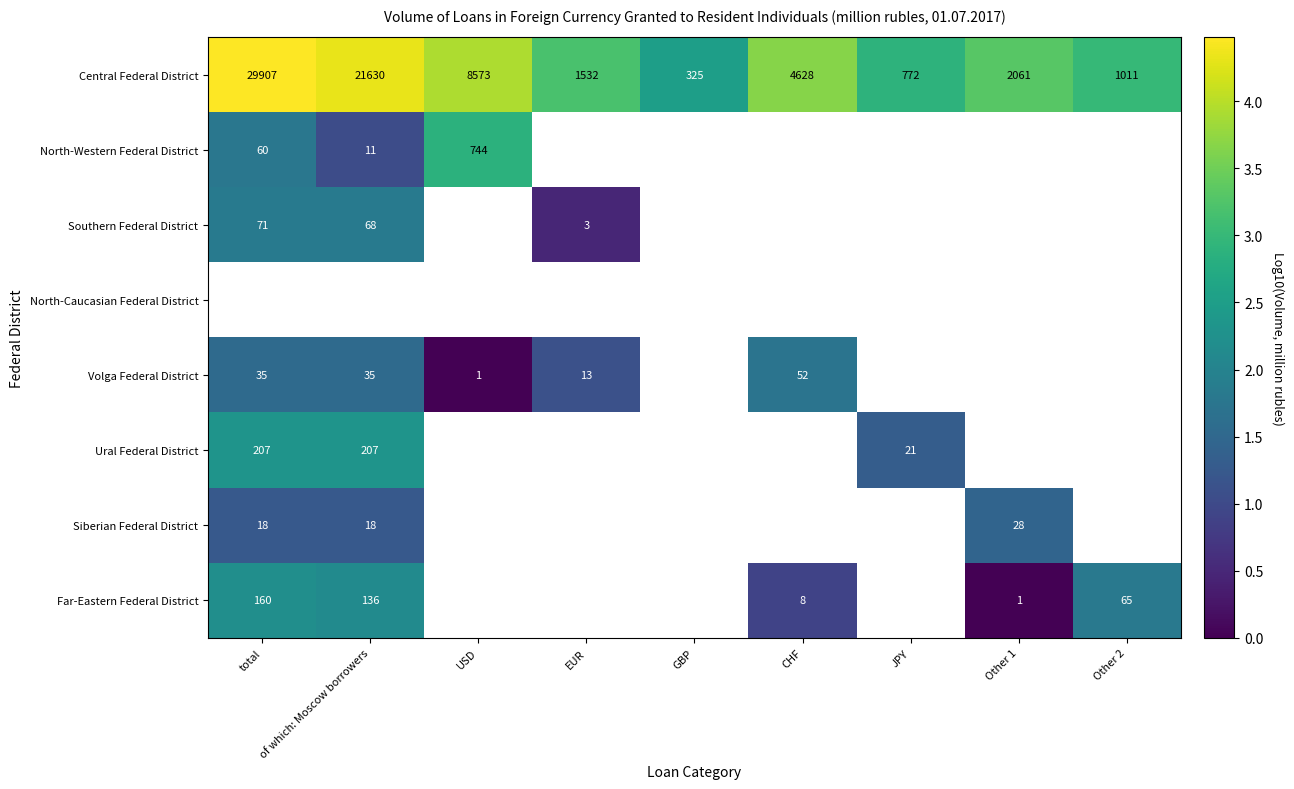

What is the maximum value shown in the chart?

4.5